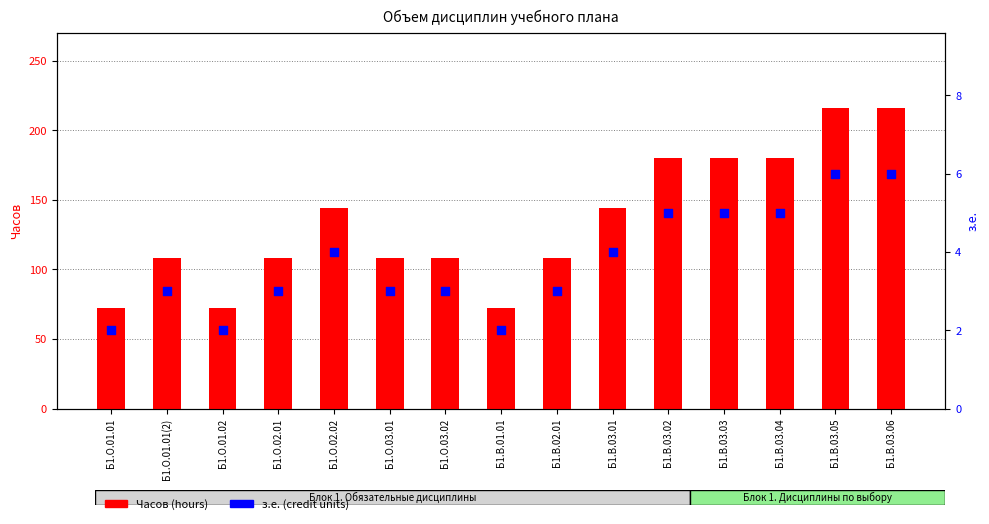

Which series has the largest total across all categories?

Часов (hours)